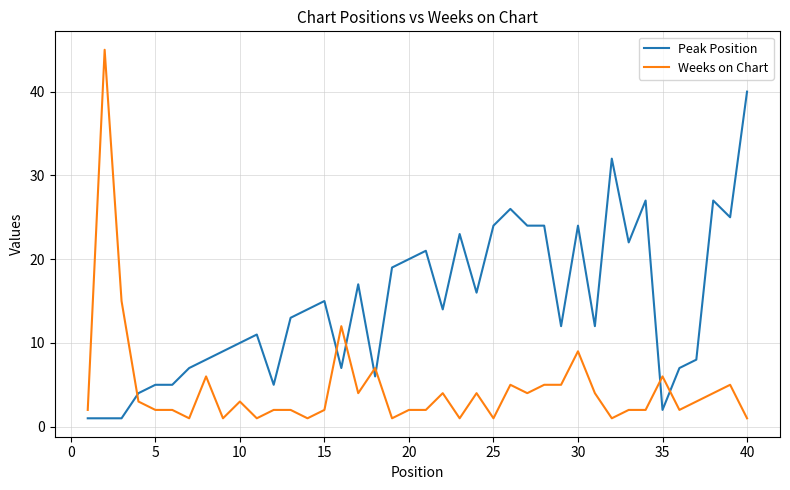

Which series has the largest total across all categories?

Peak Position